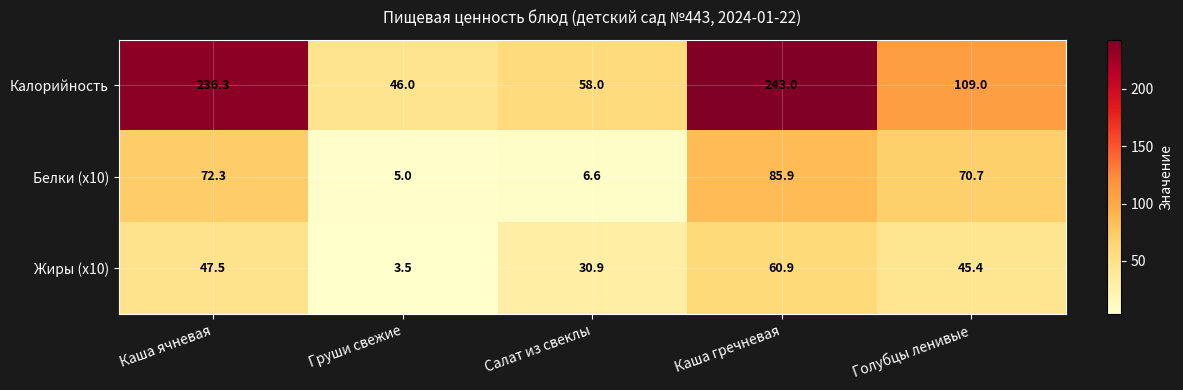

Is it true that Белки (x10) equals 70.7 at Голубцы ленивые?

True